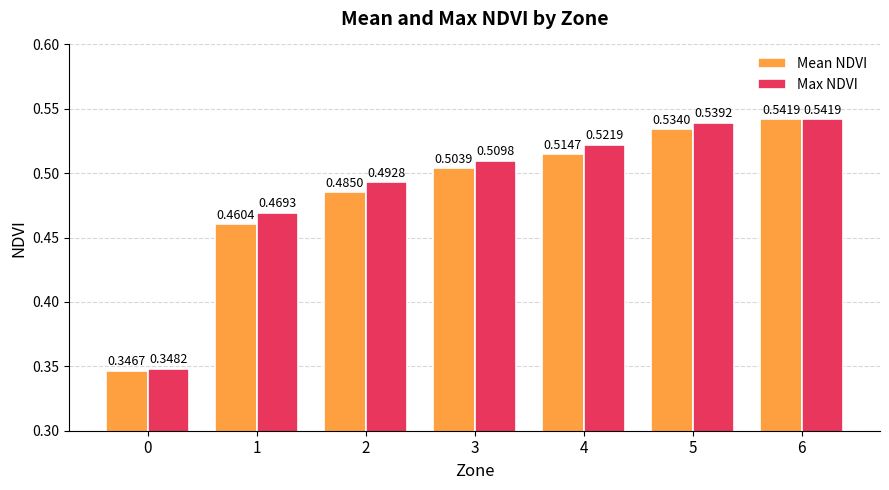

Rank the categories by Mean NDVI value from highest to lowest.

6, 5, 4, 3, 2, 1, 0